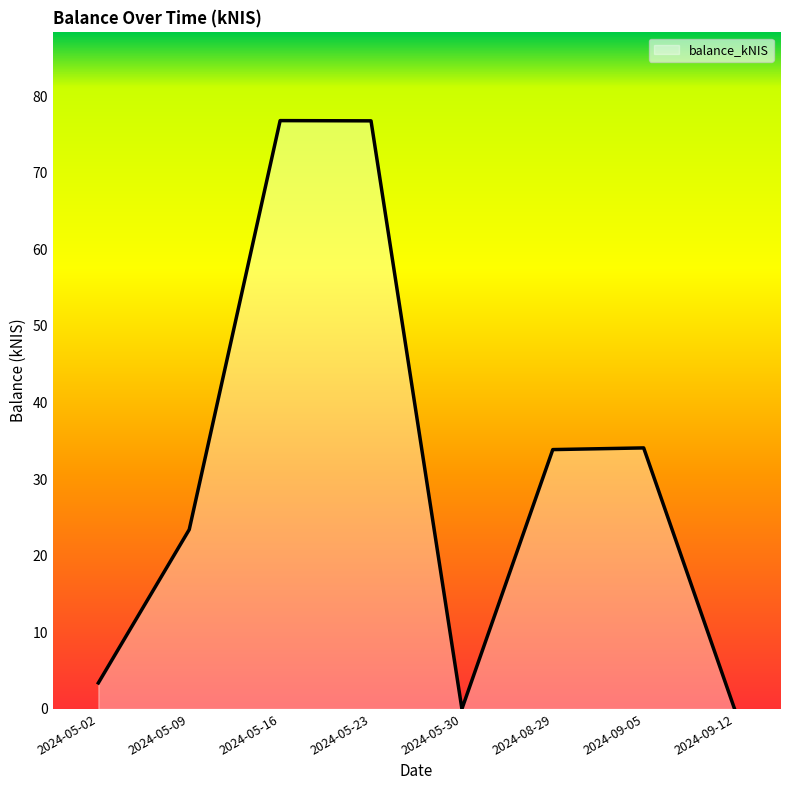

What is the sum of the values at 2024-08-29 and 2024-05-23?

110.6